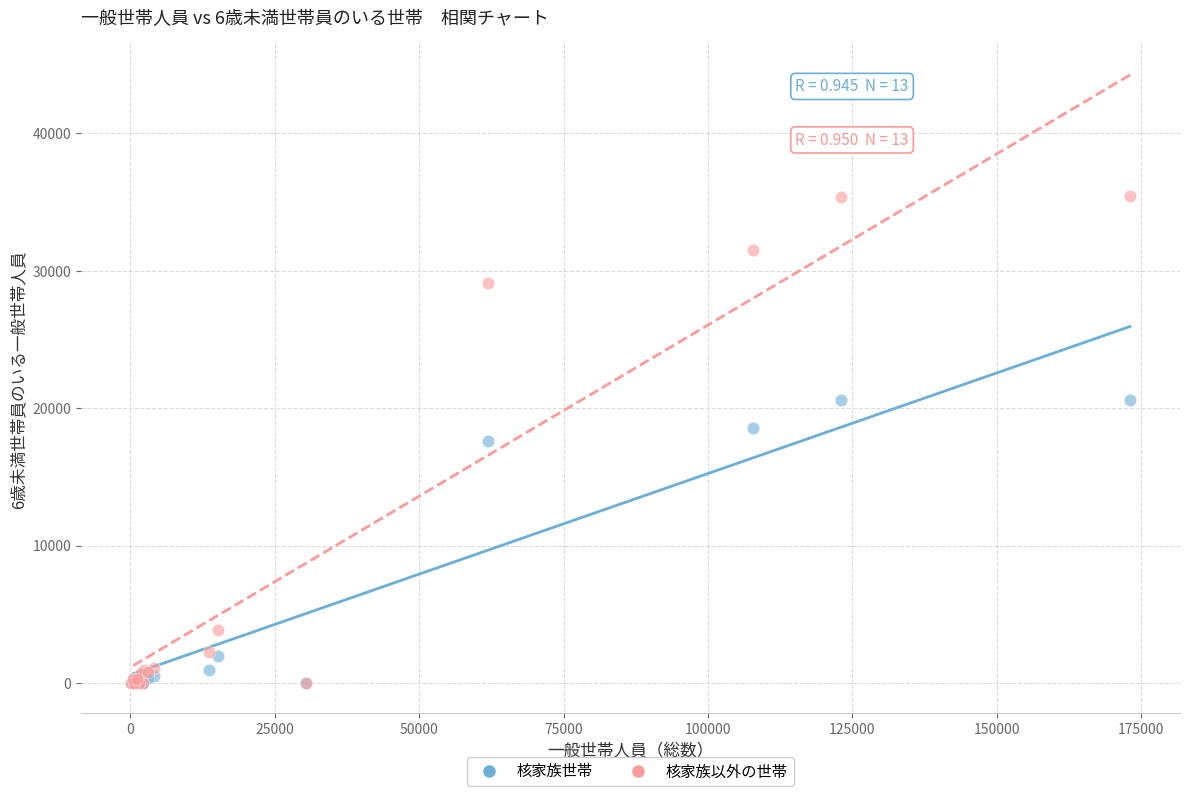

Which series reaches the maximum Y coordinate?

核家族以外の世帯